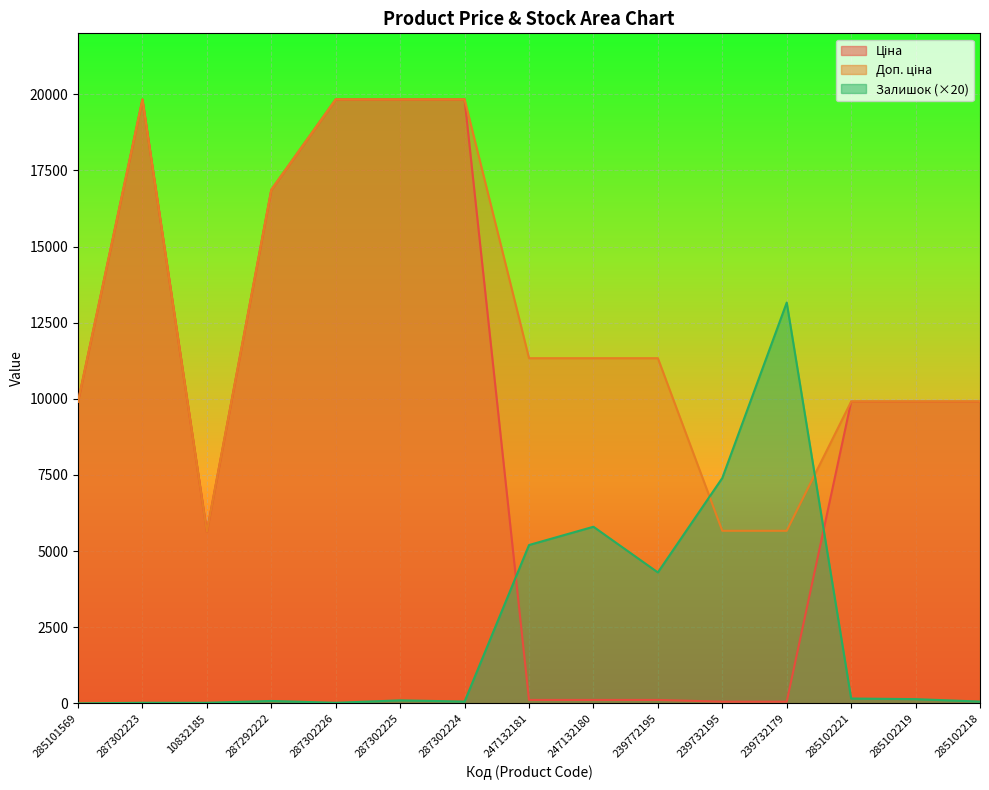

What is the average value of the Залишок series?

2434.7